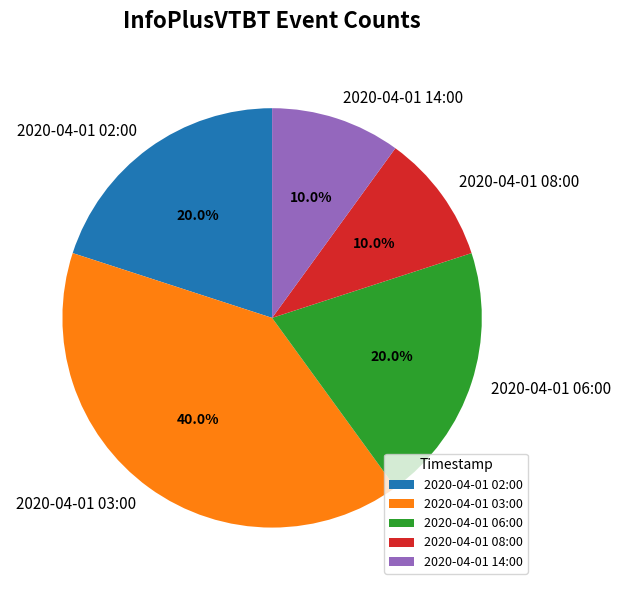

What percentage do 2020-04-01 08:00 and 2020-04-01 06:00 together represent?

30.0%